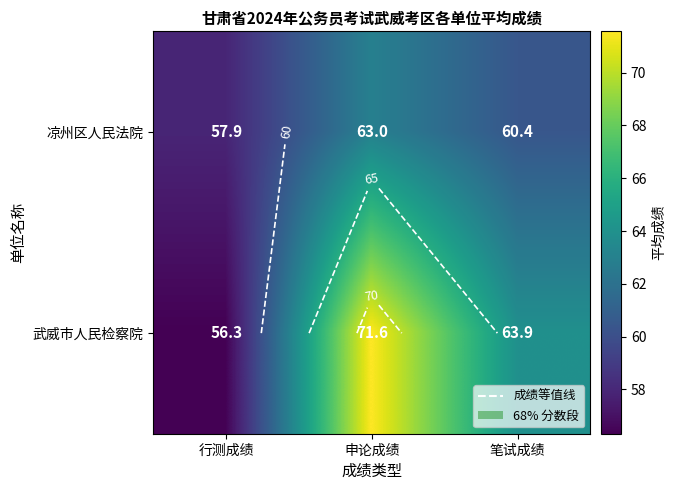

List the labels in order of 凉州区人民法院 value, smallest first.

行测成绩, 笔试成绩, 申论成绩